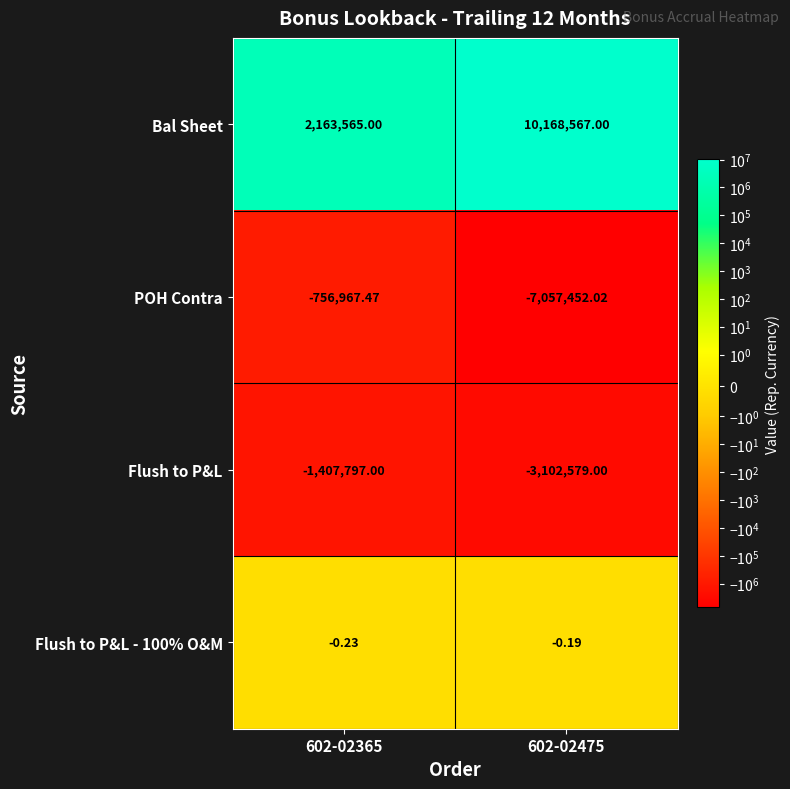

Which series has the widest spread of values?

Bal Sheet